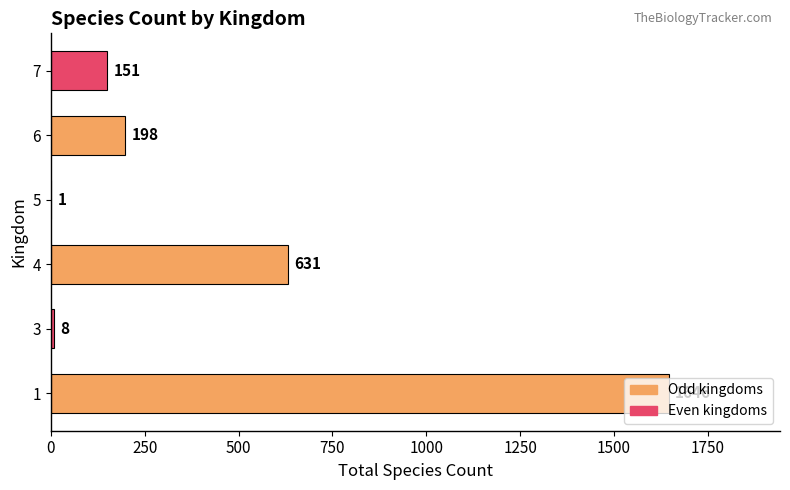

Does the chart contain stacked bars?

No